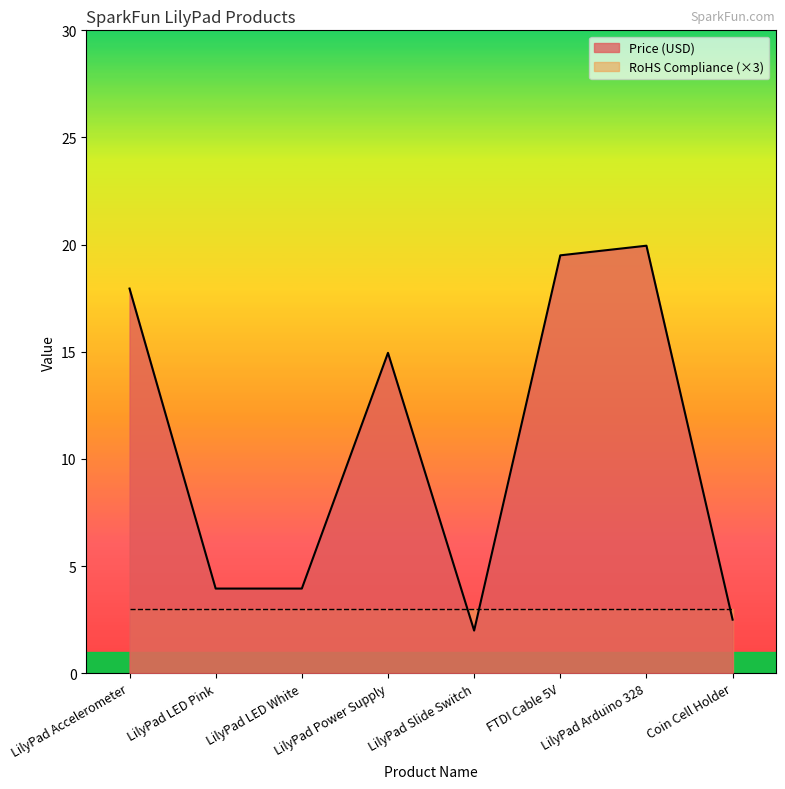

What is the difference between the values at LilyPad Power Supply and LilyPad LED Pink?

11.0